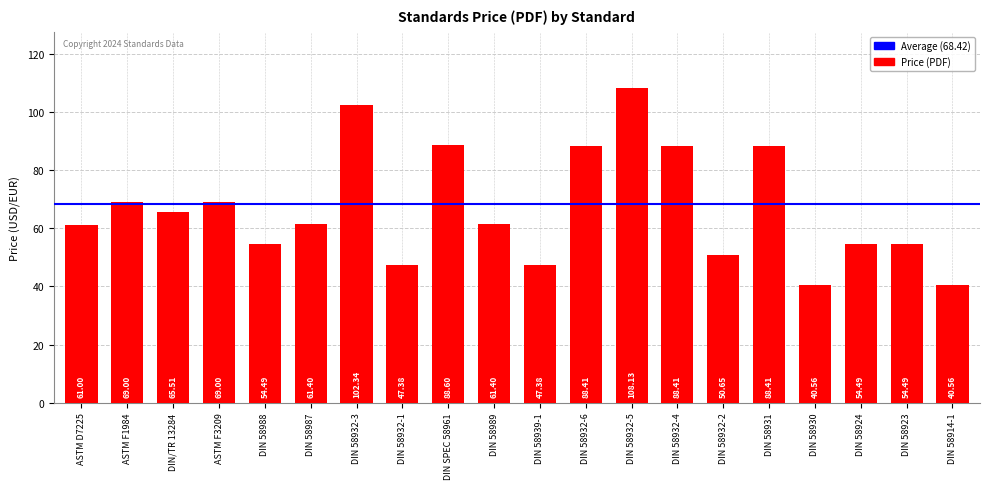

What is the change in value from ASTM F1984 to DIN 58989?

-7.6